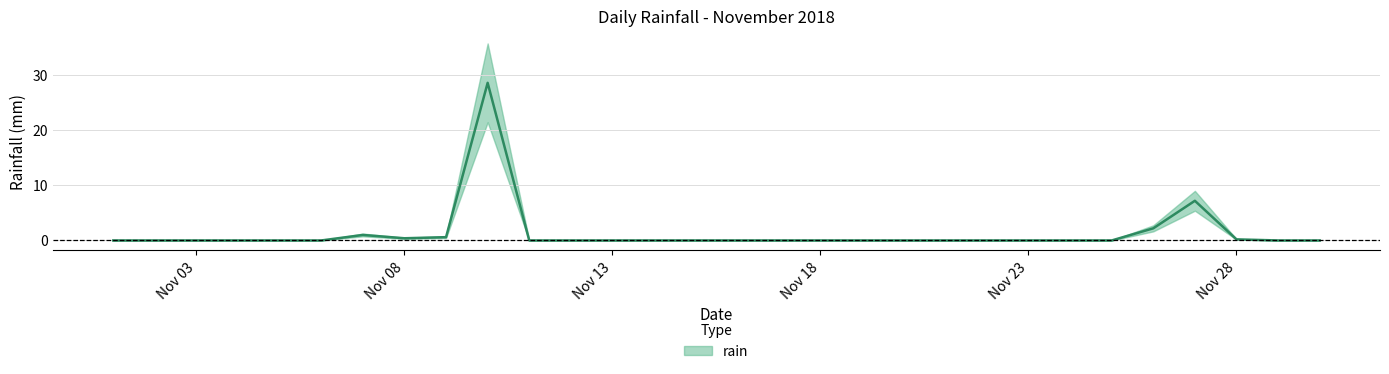

How many points are lower than both their immediate neighbors (excluding endpoints)?

1